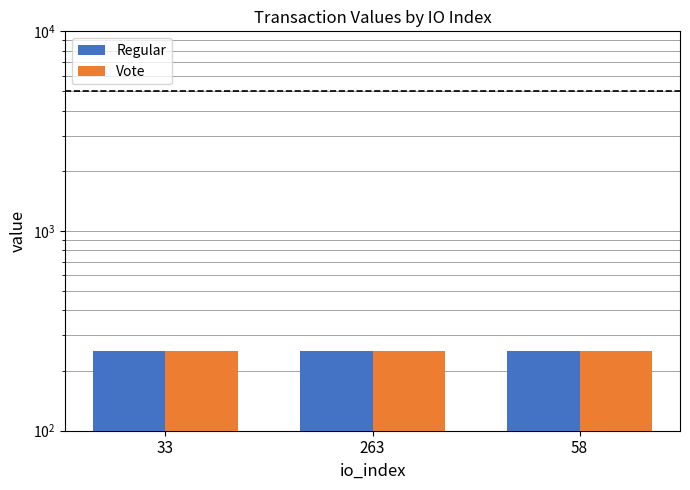

Rank the categories by Vote value from highest to lowest.

58, 33, 263